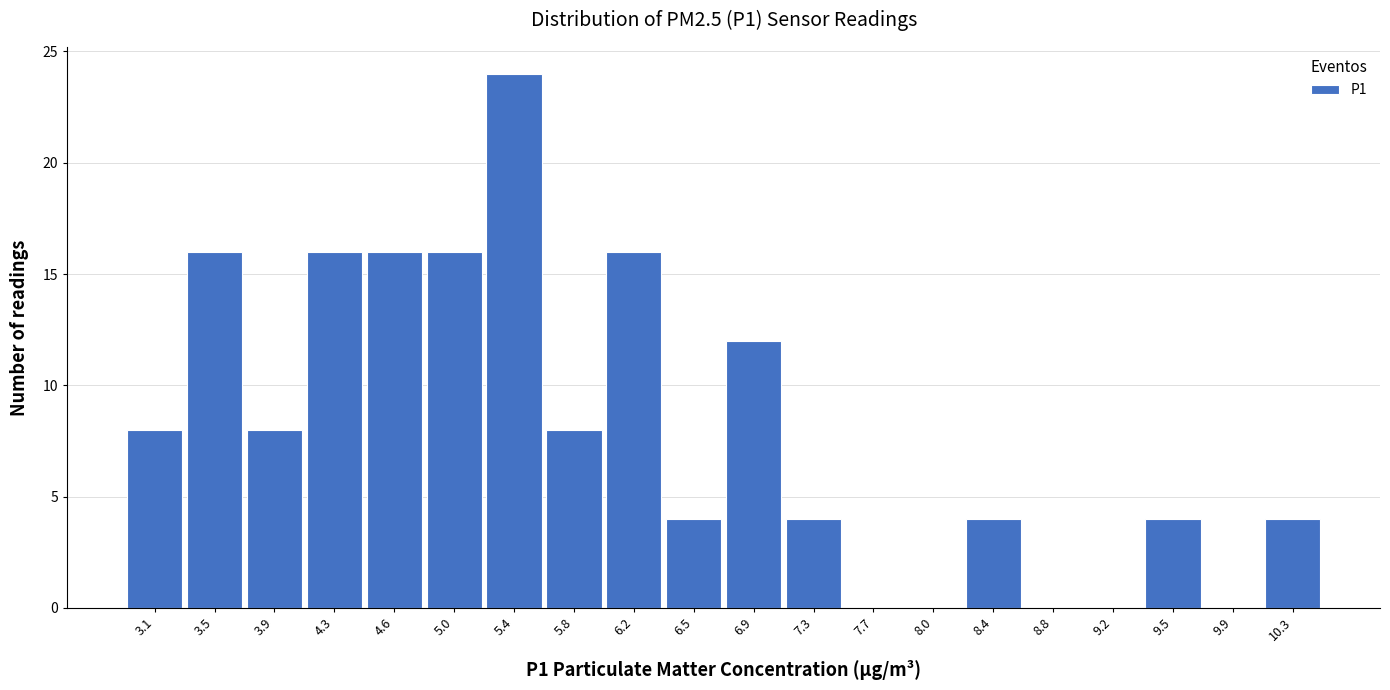

Reading left to right, what are all the values shown in this chart?

3.1=8	3.5=16	3.9=8	4.3=16	4.6=16	5.0=16	5.4=24	5.8=8	6.2=16	6.5=4	6.9=12	7.3=4	7.7=0	8.0=0	8.4=4	8.8=0	9.2=0	9.5=4	9.9=0	10.3=4